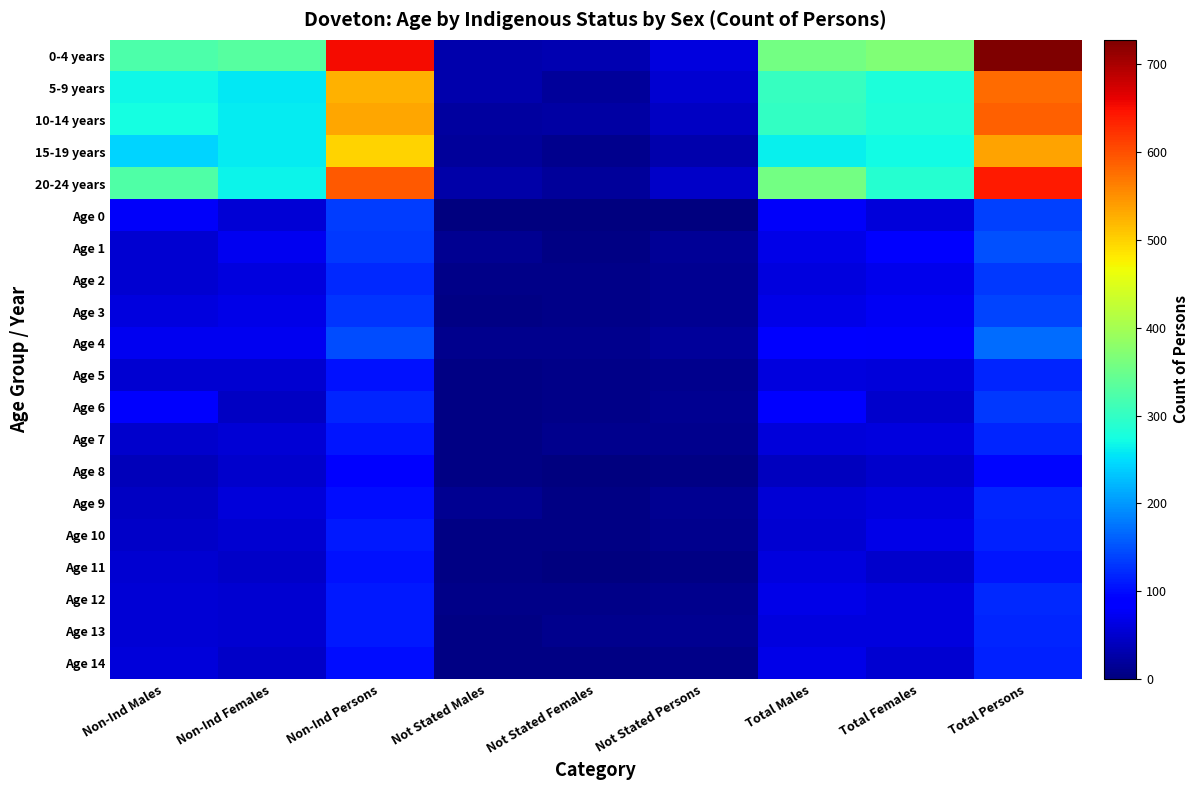

How many categories are shown in the chart?

9